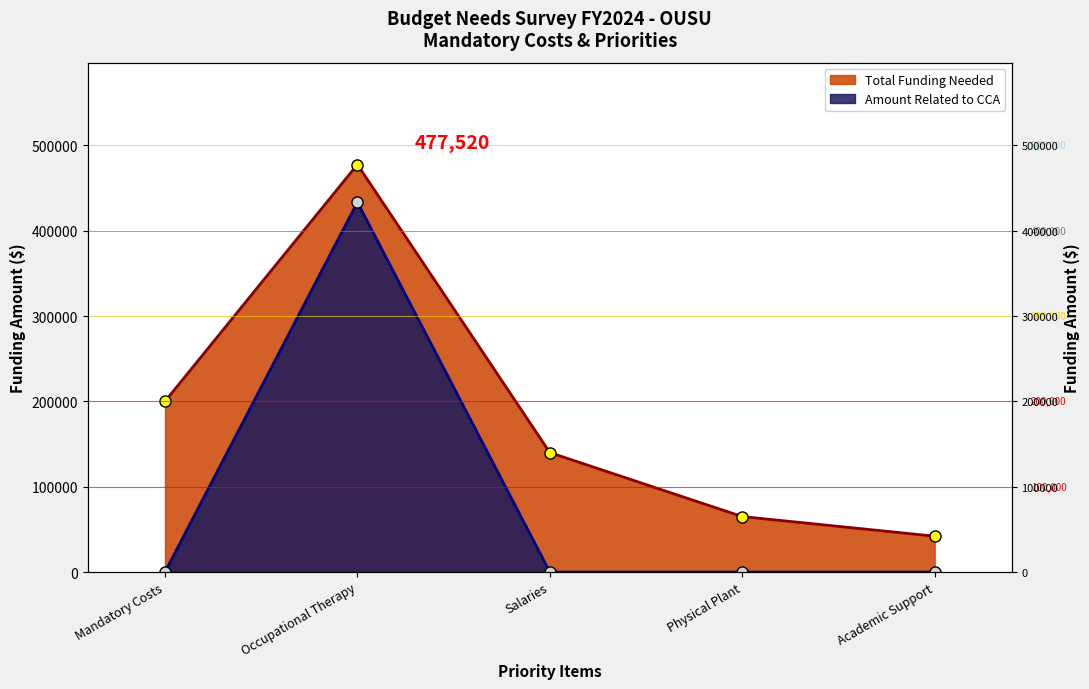

Which series has the largest range (max minus min)?

Total Funding Needed